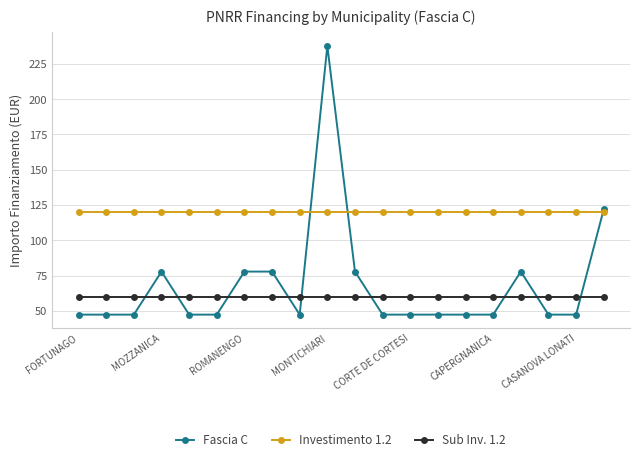

Reading right to left, transcribe all the data shown in this chart.

Fascia C: 122.0	47.4	47.4	77.9	47.4	47.4	47.4	47.4	47.4	77.9	237.7	47.4	77.9	77.9	47.4	47.4	77.9	47.4	47.4	47.4
Investimento 1.2: 120.0	120.0	120.0	120.0	120.0	120.0	120.0	120.0	120.0	120.0	120.0	120.0	120.0	120.0	120.0	120.0	120.0	120.0	120.0	120.0
Sub Inv. 1.2: 60.0	60.0	60.0	60.0	60.0	60.0	60.0	60.0	60.0	60.0	60.0	60.0	60.0	60.0	60.0	60.0	60.0	60.0	60.0	60.0